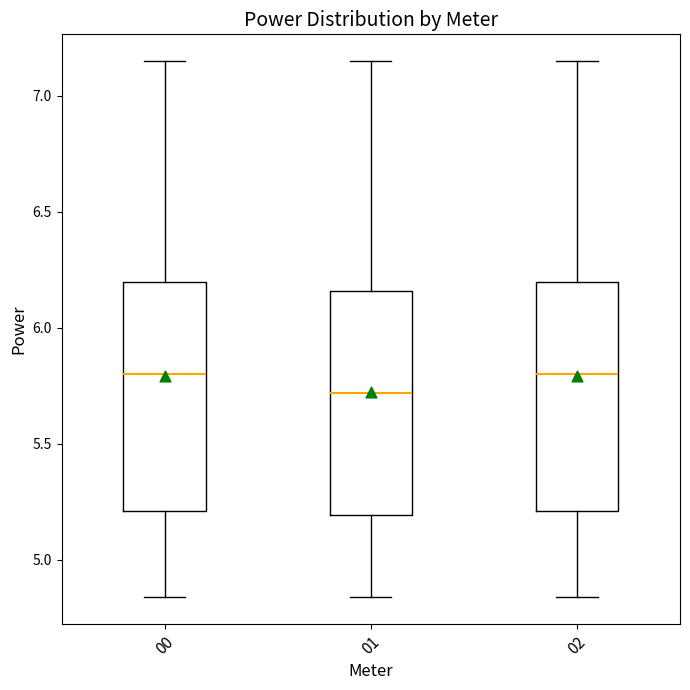

Reading left to right, read every box against the y-axis: the position of its median line, the range the box covers, and the ends of its whiskers. The values are not printed on the chart, so give them approximately, as read against the axis.

00: median 5.80, box 5.20 to 6.20, whiskers 4.85 to 7.15
01: median 5.70, box 5.20 to 6.15, whiskers 4.85 to 7.15
02: median 5.80, box 5.20 to 6.20, whiskers 4.85 to 7.15